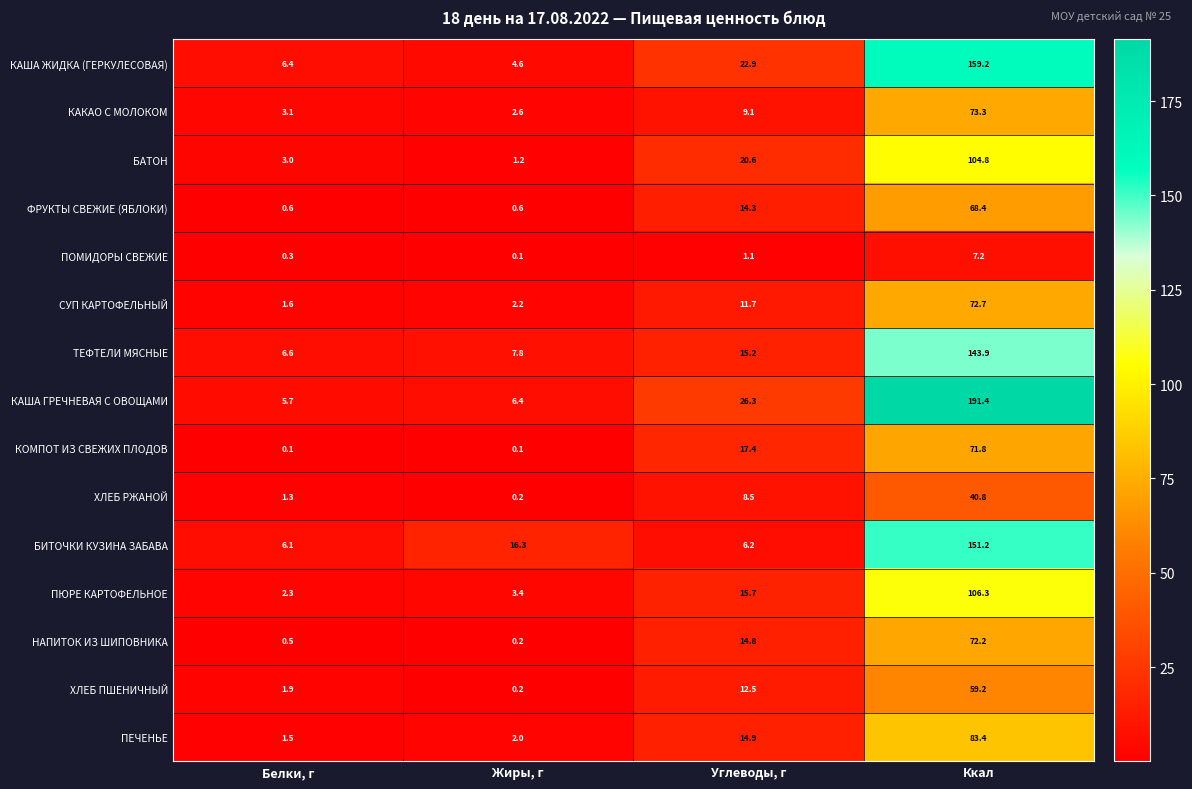

Which category has the highest value in the КАША ГРЕЧНЕВАЯ С ОВОЩАМИ series?

Ккал